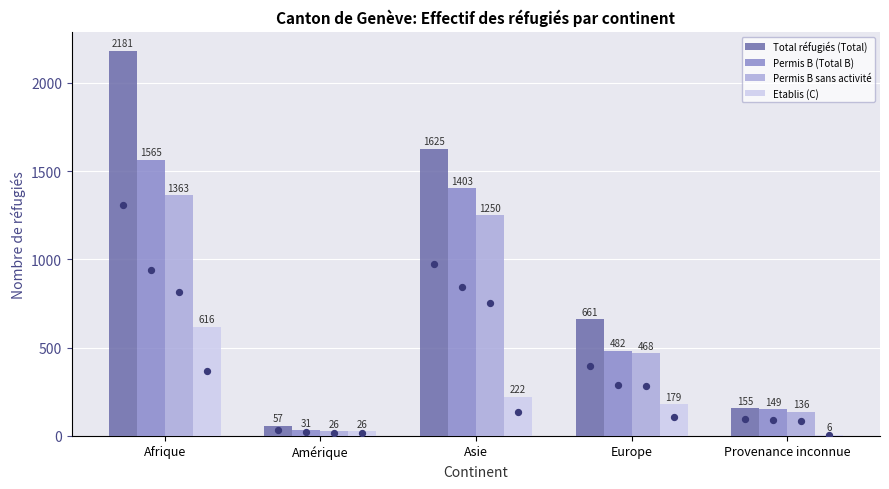

What is the total value across all series at Provenance inconnue?

446